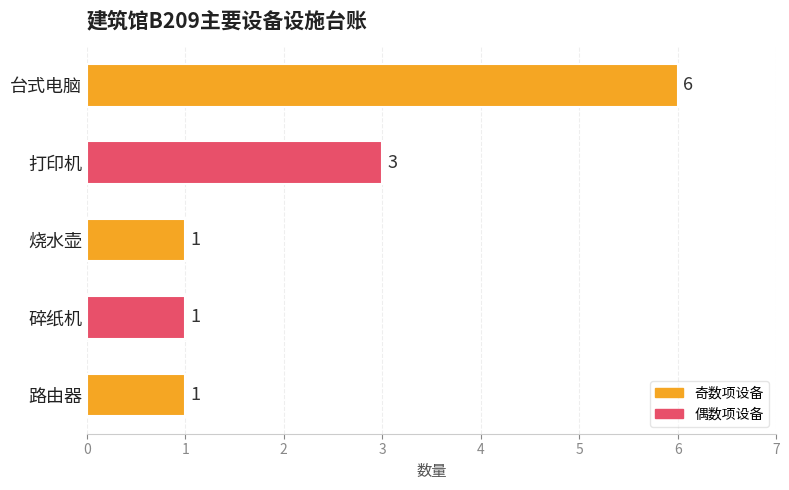

What is the difference between the maximum and minimum values?

5